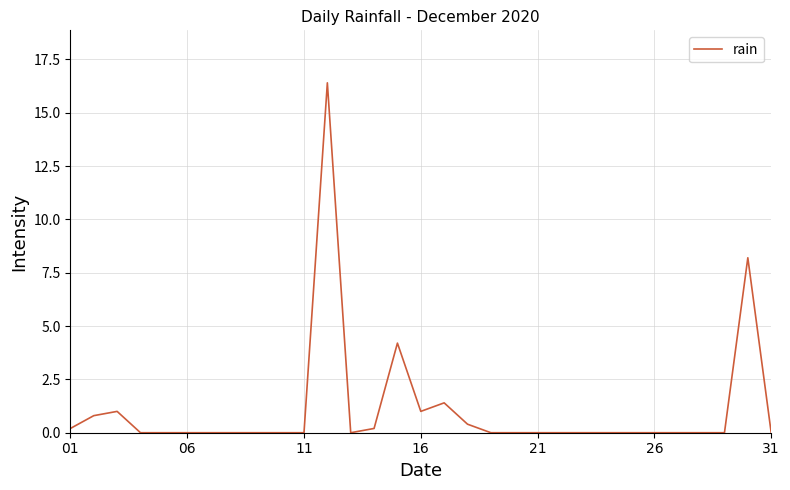

What is the difference between the maximum and minimum values?

16.4